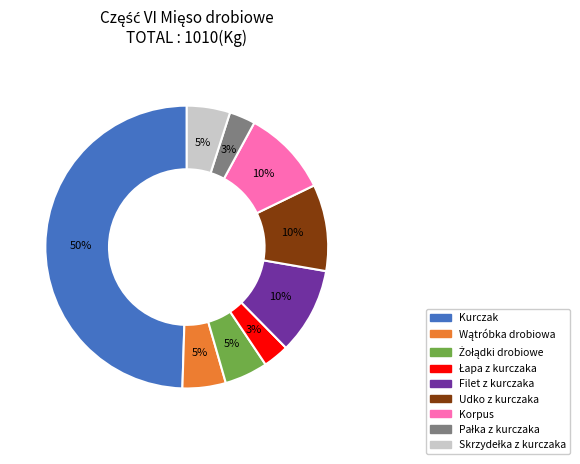

Approximately how many times larger is the value at Kurczak compared to Korpus?

5.0